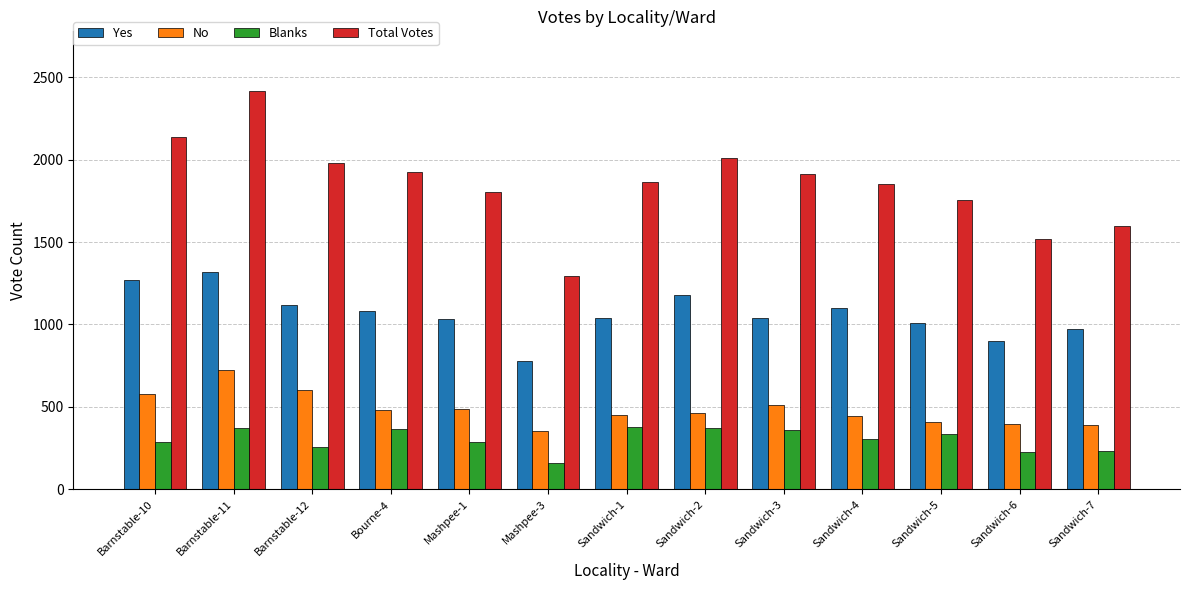

Between Barnstable-10 and Sandwich-5, which series saw the biggest shift?

Total Votes